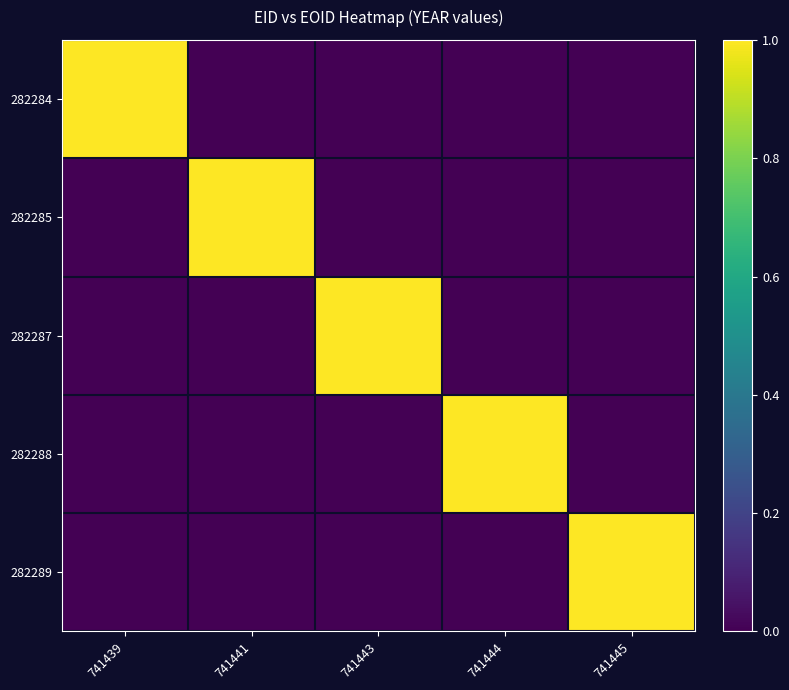

At how many categories does at least one series exceed 0?

5